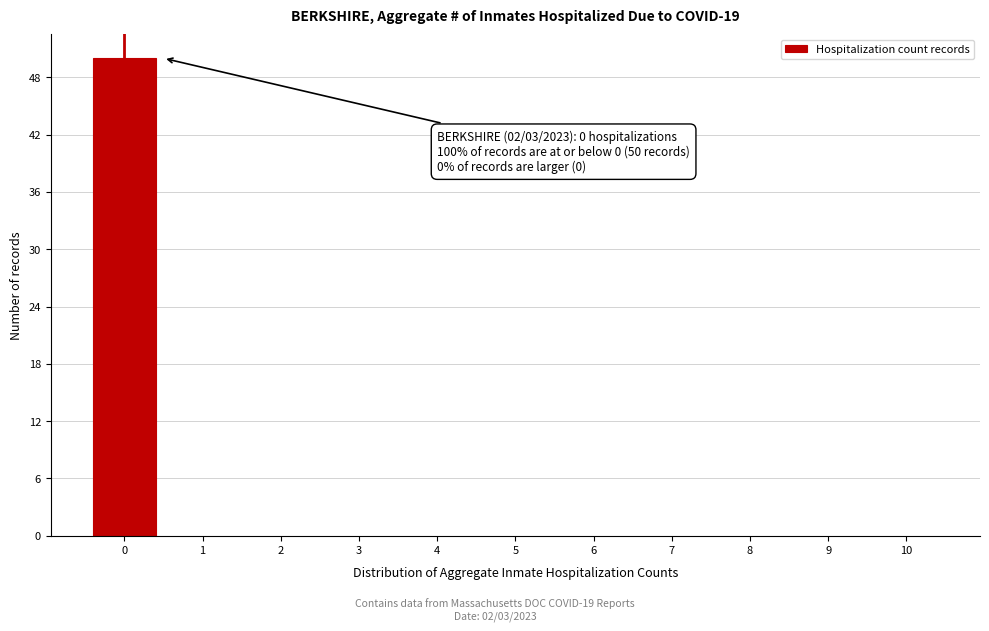

Reading left to right, what are all the values shown in this chart?

0=50	1=0	2=0	3=0	4=0	5=0	6=0	7=0	8=0	9=0	10=0